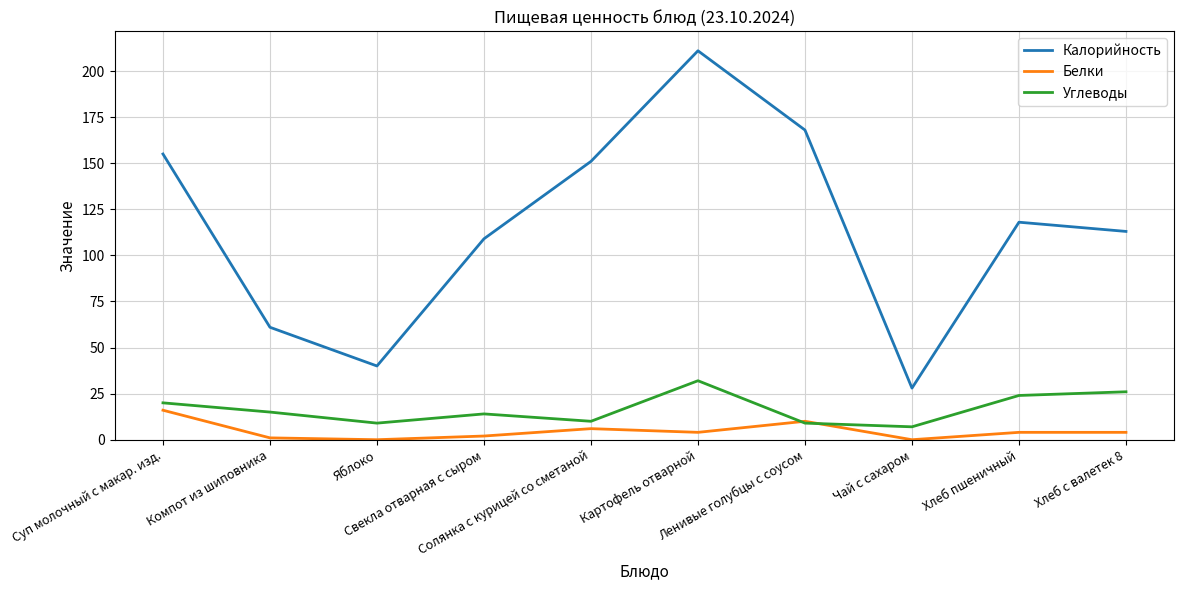

After their last crossing, which series has the higher values: Углеводы or Белки?

Углеводы